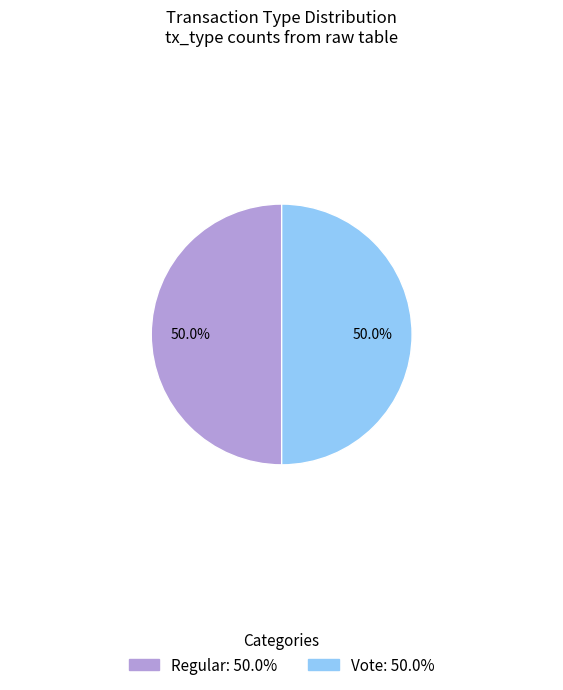

What is the ratio of the value at Regular to the value at Vote?

1.0